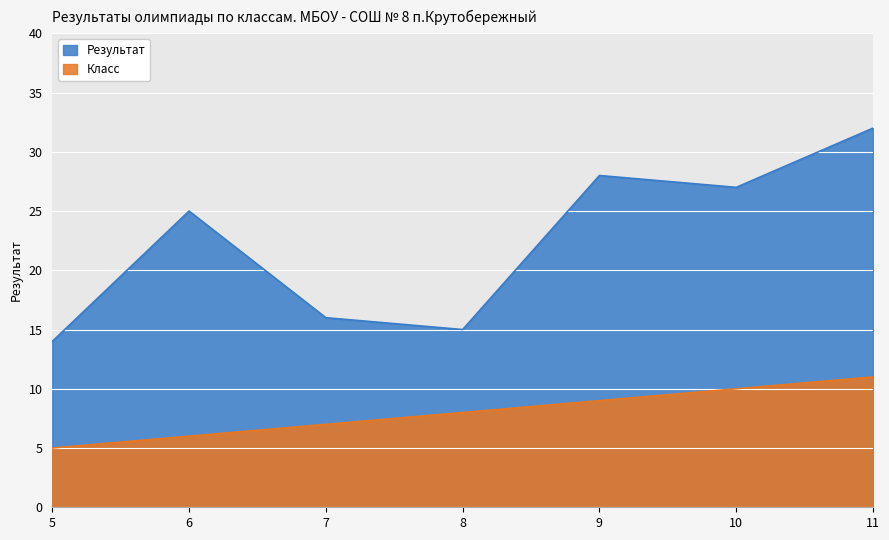

How many data points in Результат are above 25?

3